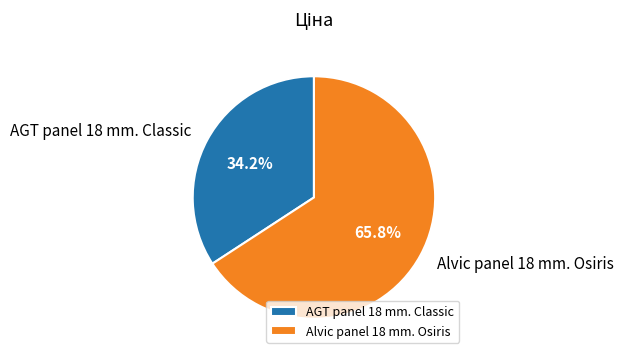

To the nearest percent, what percentage of the pie is Alvic panel 18 mm. Osiris?

66%